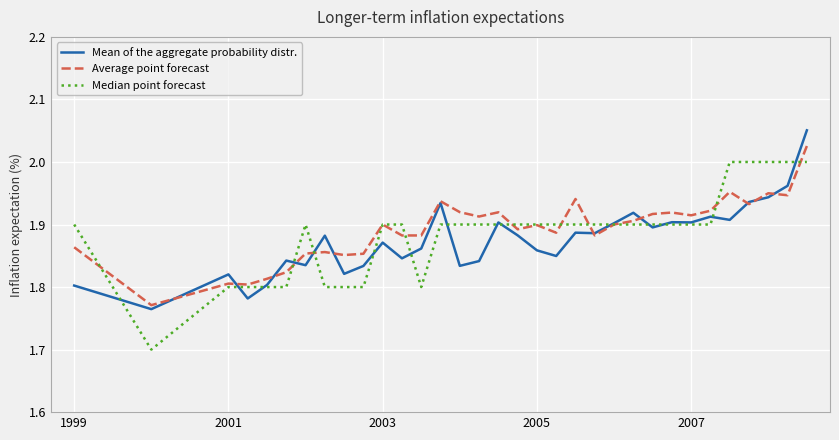

Which series has the widest spread of values?

Median point forecast